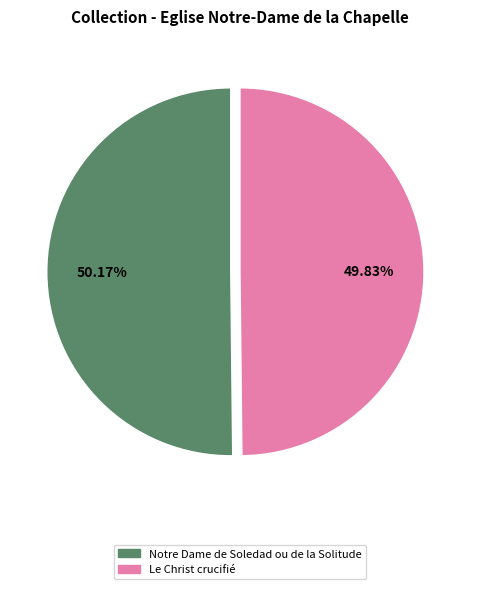

Is the sum of Le Christ crucifié and Notre Dame de Soledad ou de la Solitude greater than half?

Yes